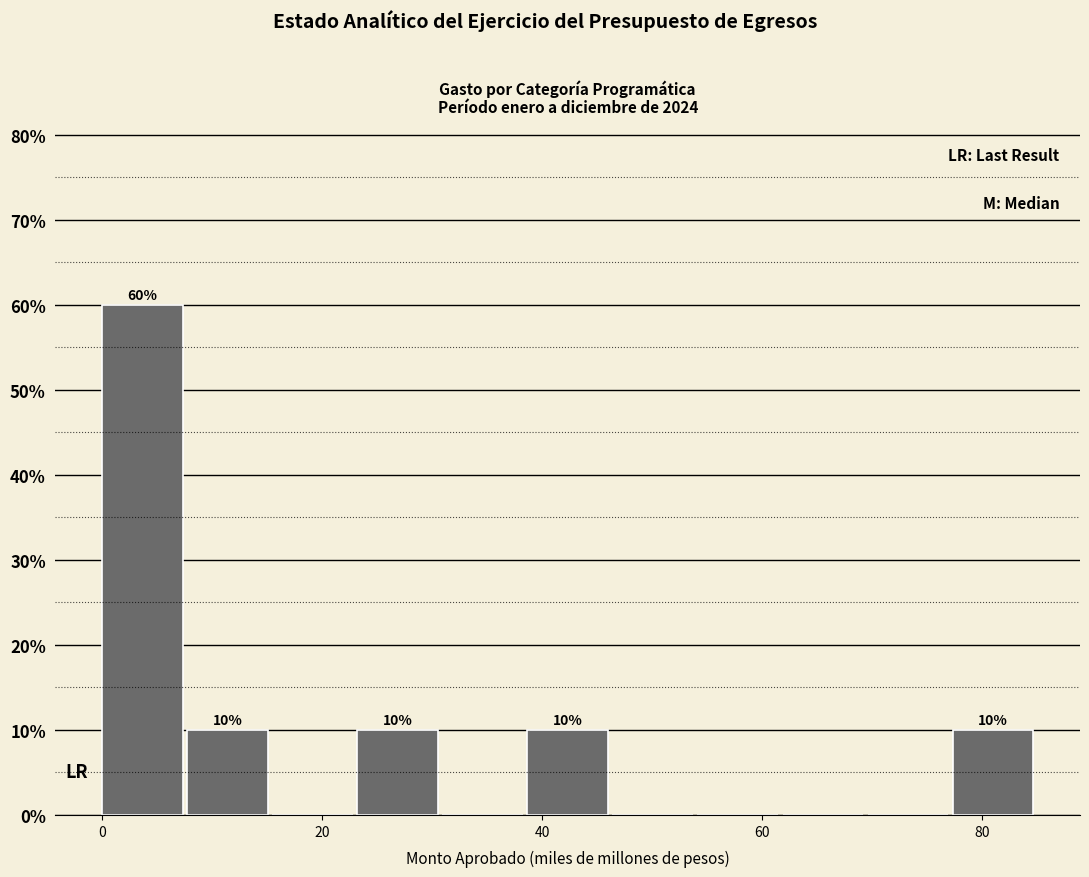

Around what value on the x-axis is the tallest bar? Give the approximate position of its centre, as read against the axis.

4